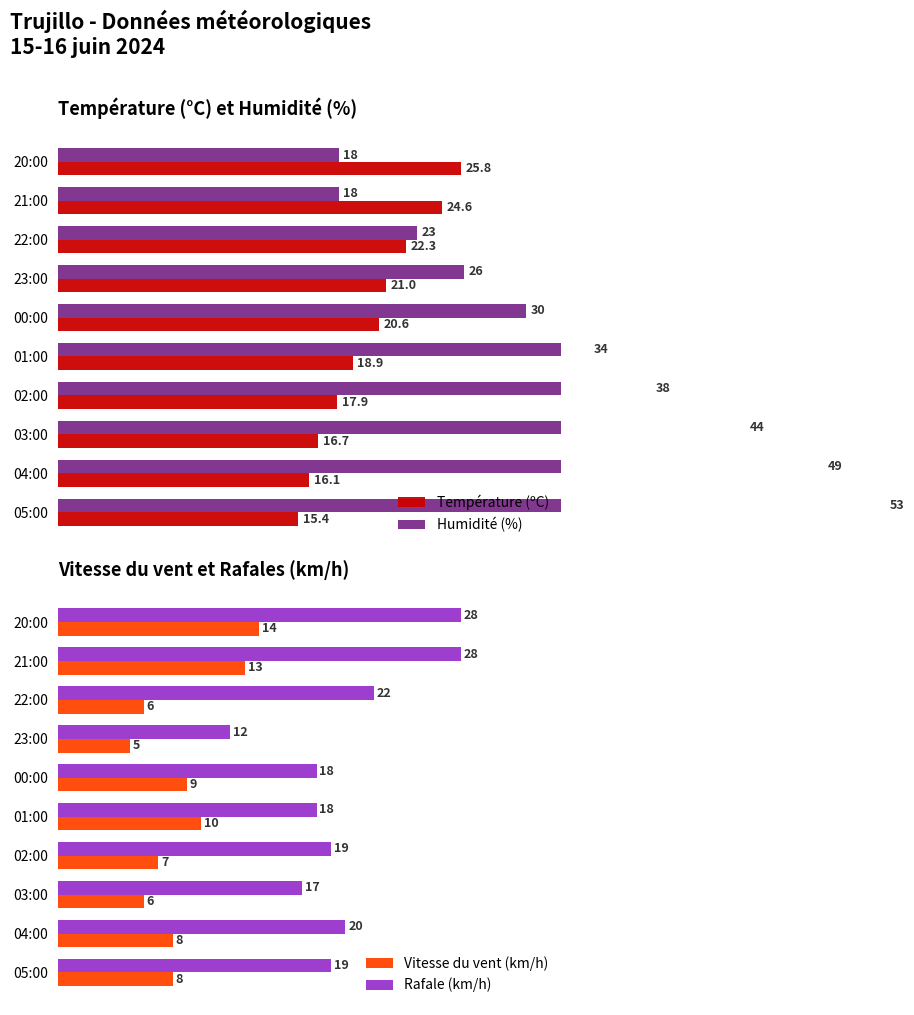

Is the value of Rafale (km/h) at 21:00 greater than the value of Vitesse du vent (km/h) at 20:00?

Yes